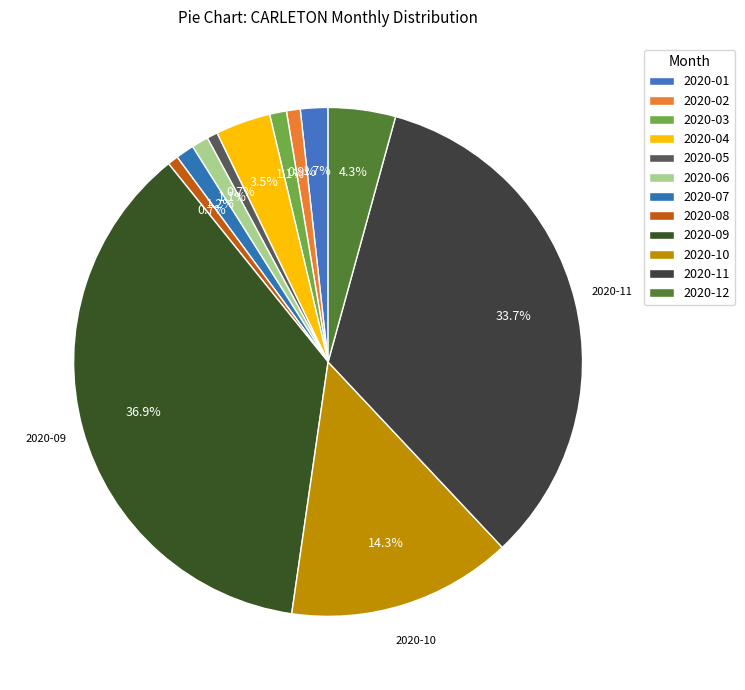

Combined, what portion of the pie is 2020-01 and 2020-06?

2.8%